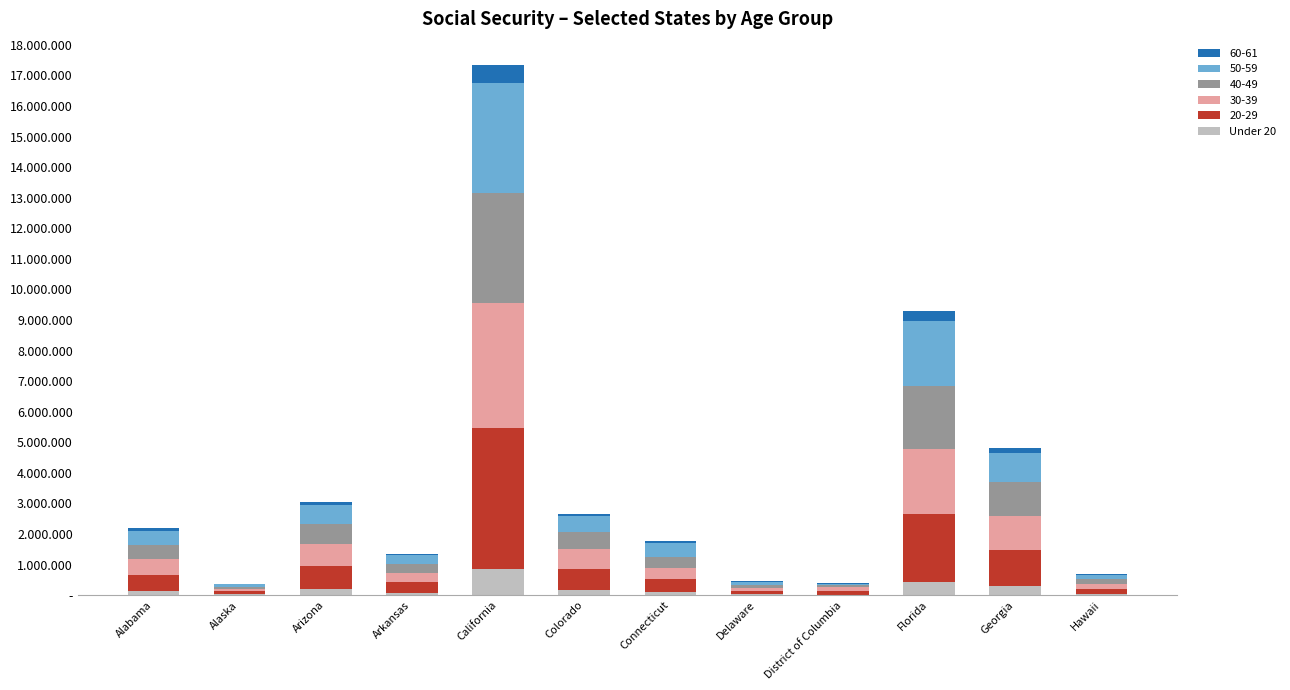

Which has a higher value, Florida or District of Columbia?

Florida